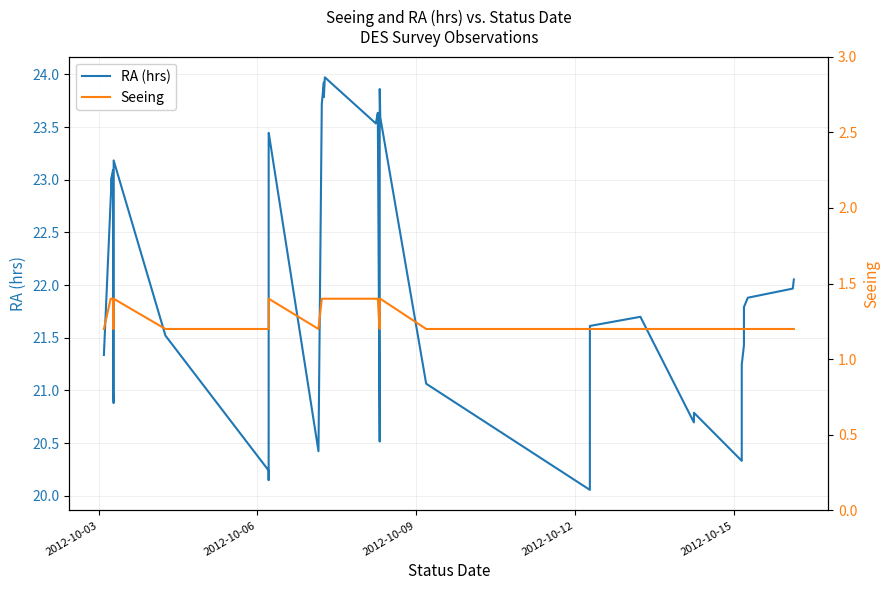

What is the difference between the second highest and second lowest values in the Seeing series?

0.2